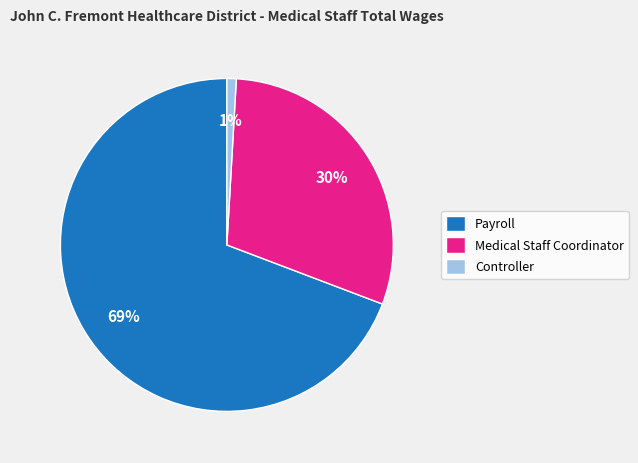

Is there a majority slice in this chart?

Yes